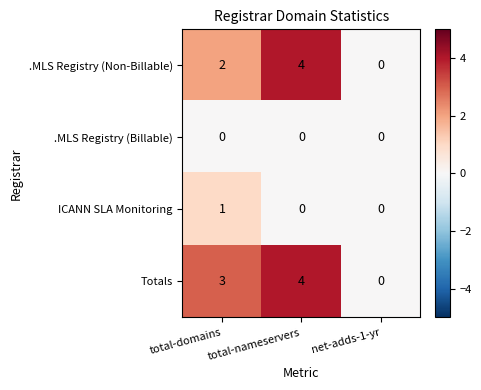

Which category has the highest value in the .MLS Registry (Non-Billable) series?

total-nameservers